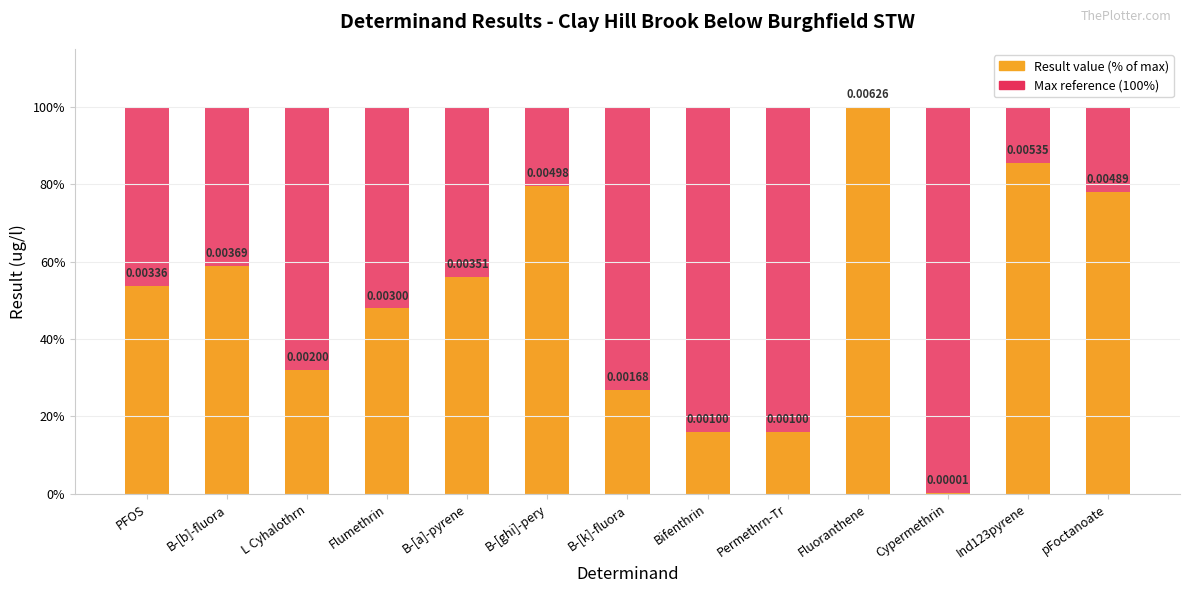

What is the sum of the Result (% of max) values at Ind123pyrene and B-[ghi]-pery?

165.0